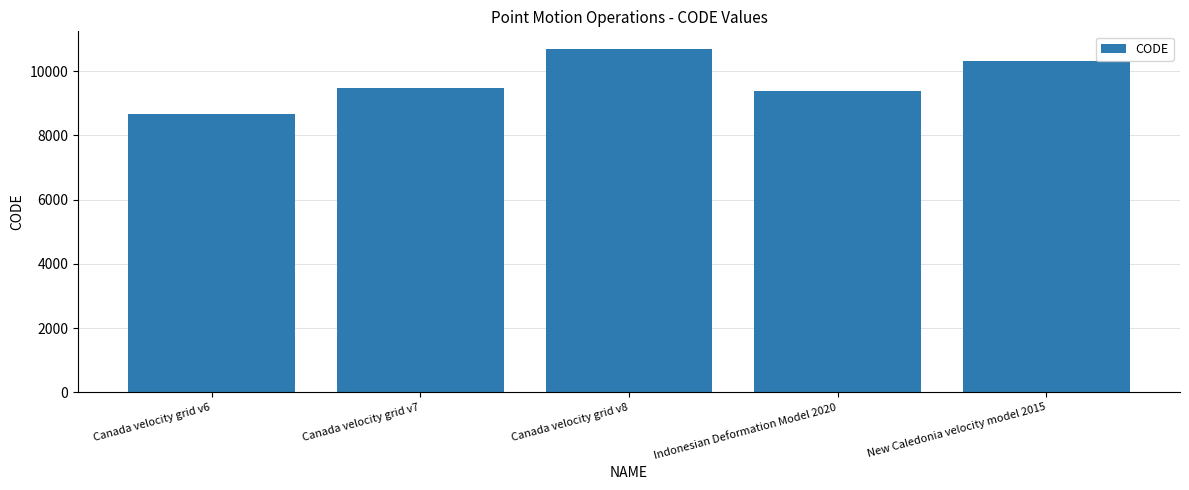

Is it true that the value at Canada velocity grid v6 is 8676?

True